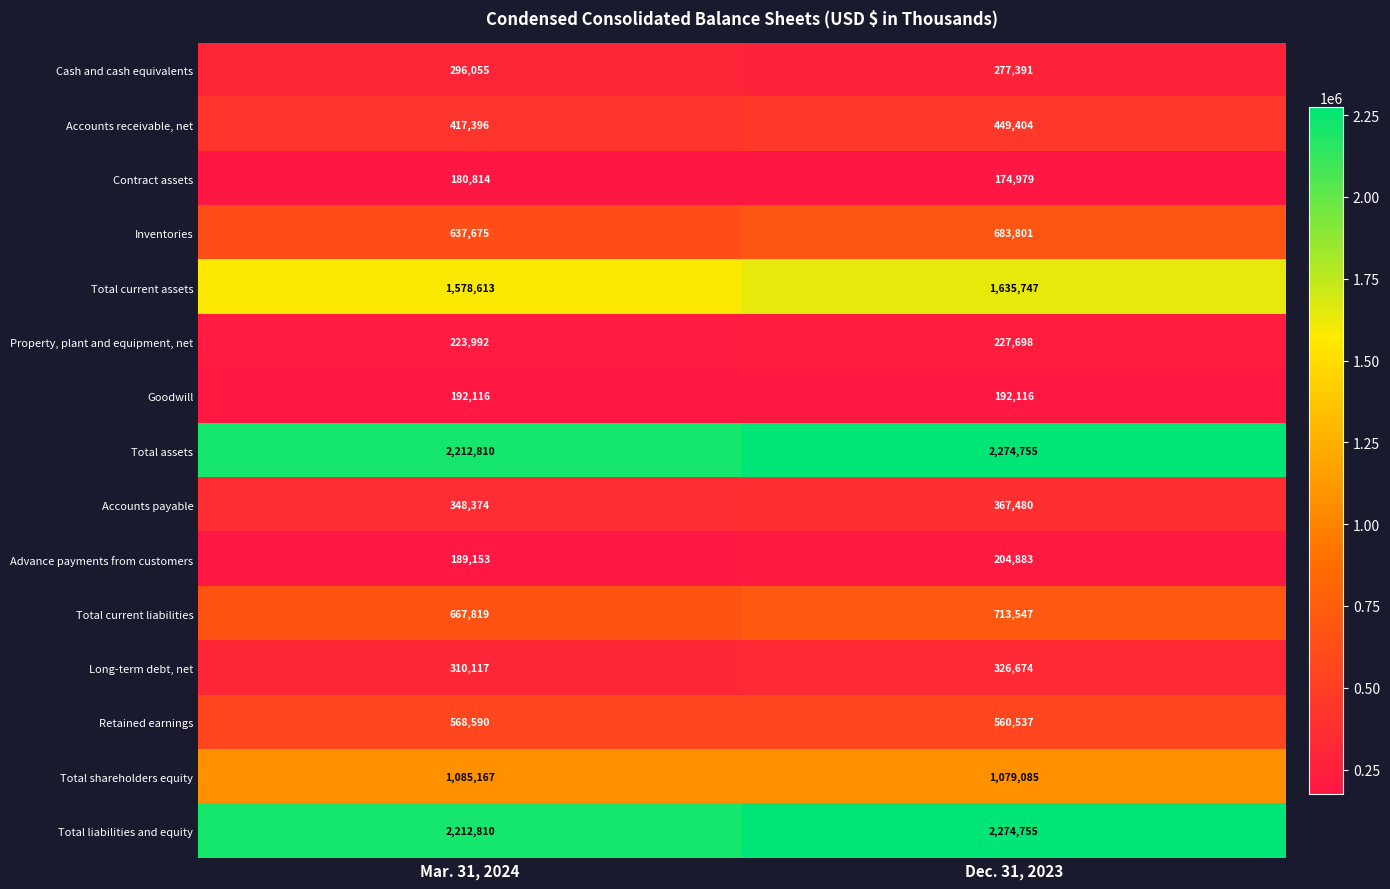

Reading right to left, what are all the values shown in this chart?

Cash and cash equivalents: 277391	296055
Accounts receivable, net: 449404	417396
Contract assets: 174979	180814
Inventories: 683801	637675
Total current assets: 1635747	1578613
Property, plant and equipment, net: 227698	223992
Goodwill: 192116	192116
Total assets: 2274755	2212810
Accounts payable: 367480	348374
Advance payments from customers: 204883	189153
Total current liabilities: 713547	667819
Long-term debt, net: 326674	310117
Retained earnings: 560537	568590
Total shareholders equity: 1079085	1085167
Total liabilities and equity: 2274755	2212810